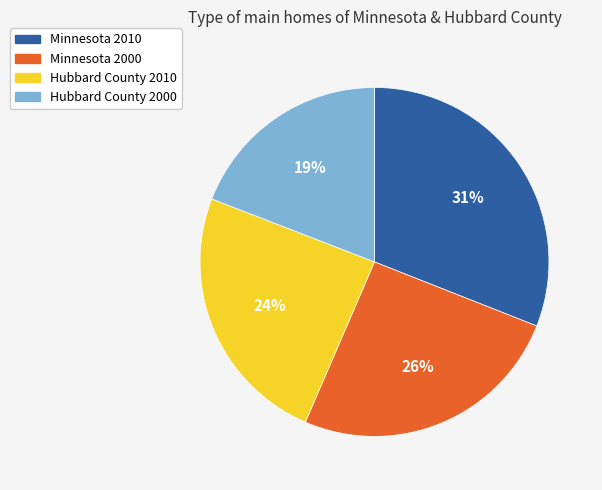

What percentage is the Minnesota 2010 slice, to the nearest percent?

31%